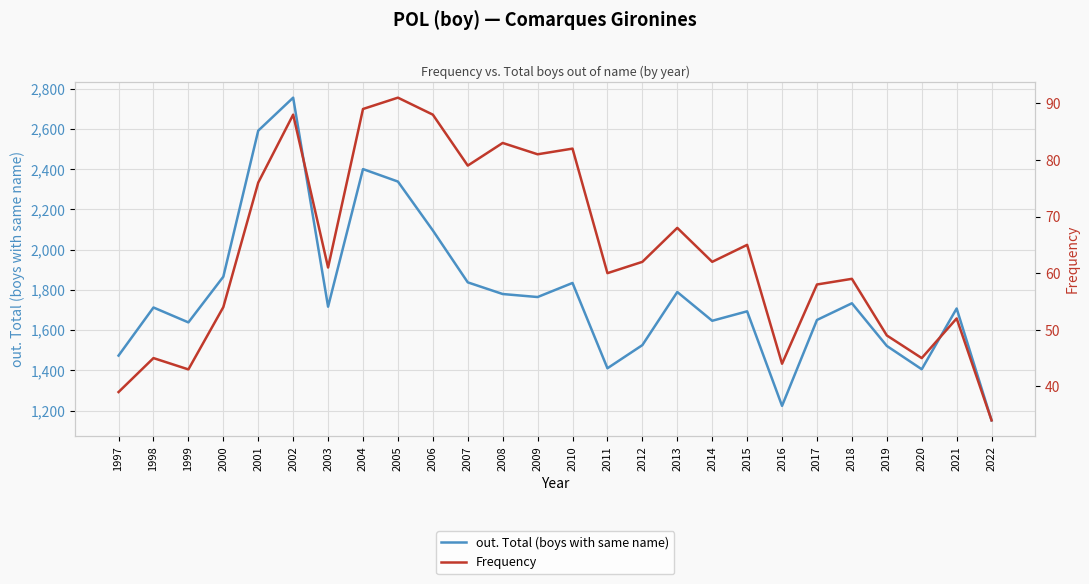

Which category has the lowest value in the Frequency series?

2022